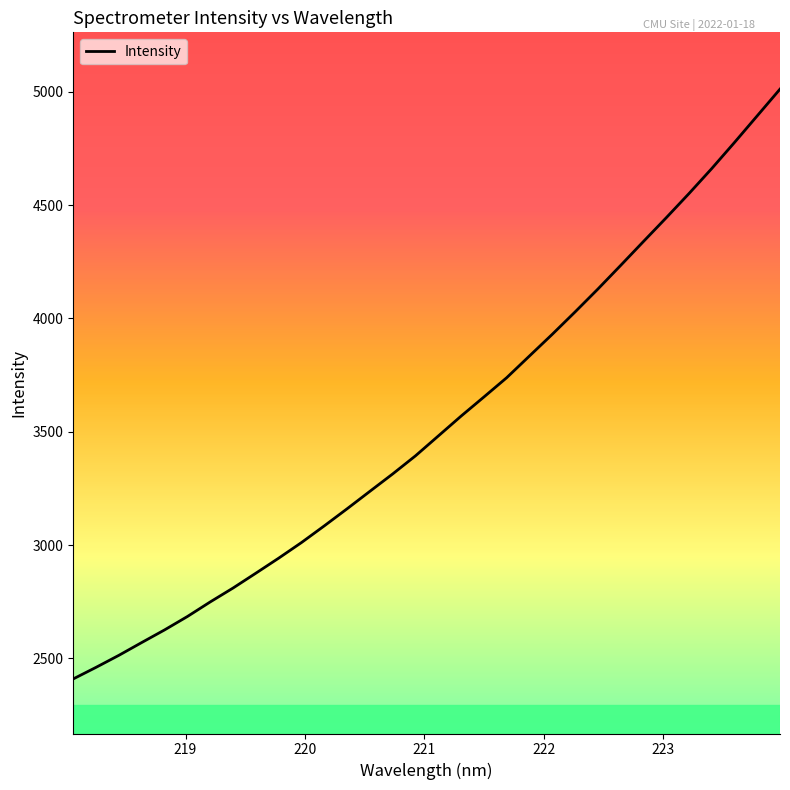

What is the minimum value shown in the chart?

2409.3